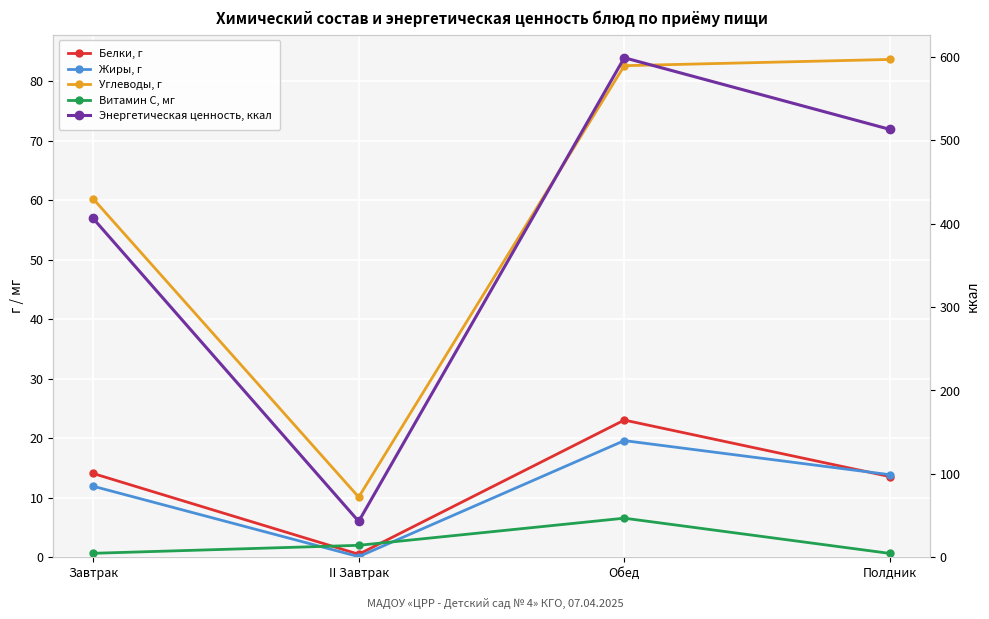

What is the minimum value for Энергетическая ценность, ккал?

43.0